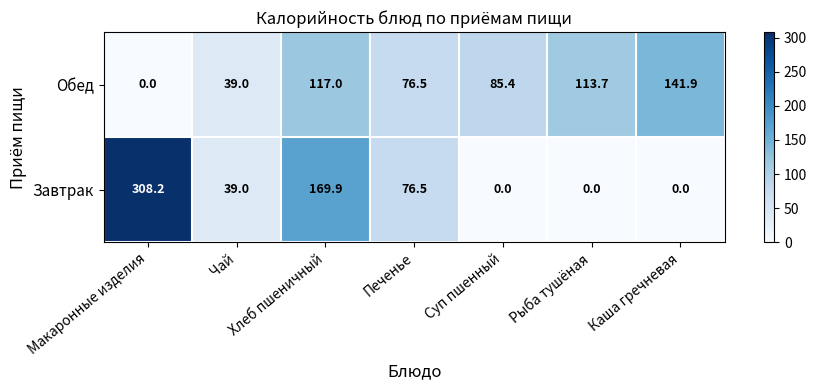

What is the total value across all series at Рыба тушёная?

113.7